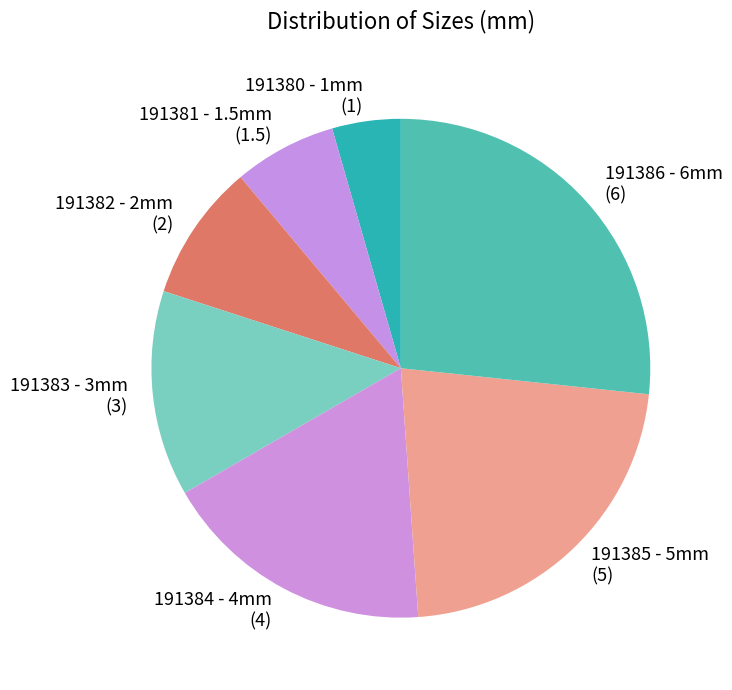

Is the sum of 191385 - 5mm and 191386 - 6mm greater than half?

No